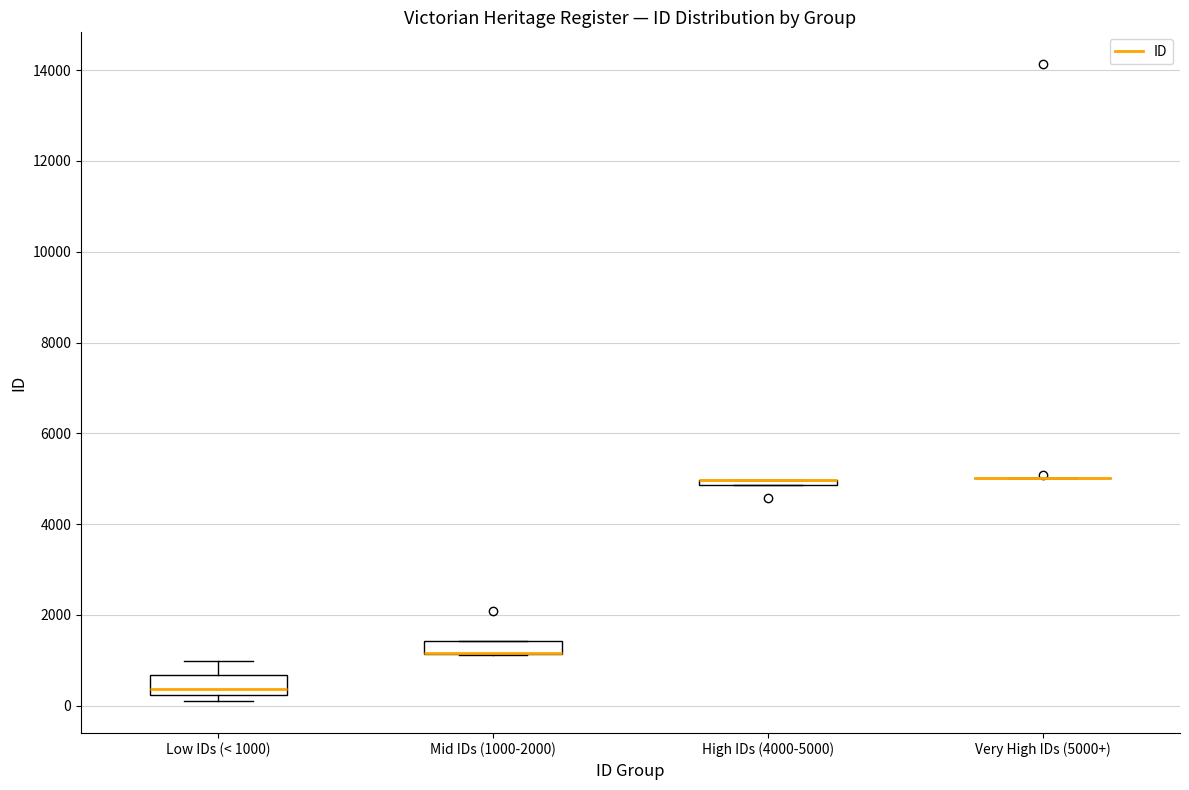

Where is the upper edge of the box for Mid IDs (1000-2000) on the y-axis? The values are not printed on the chart, so give them approximately, as read against the axis.

1400